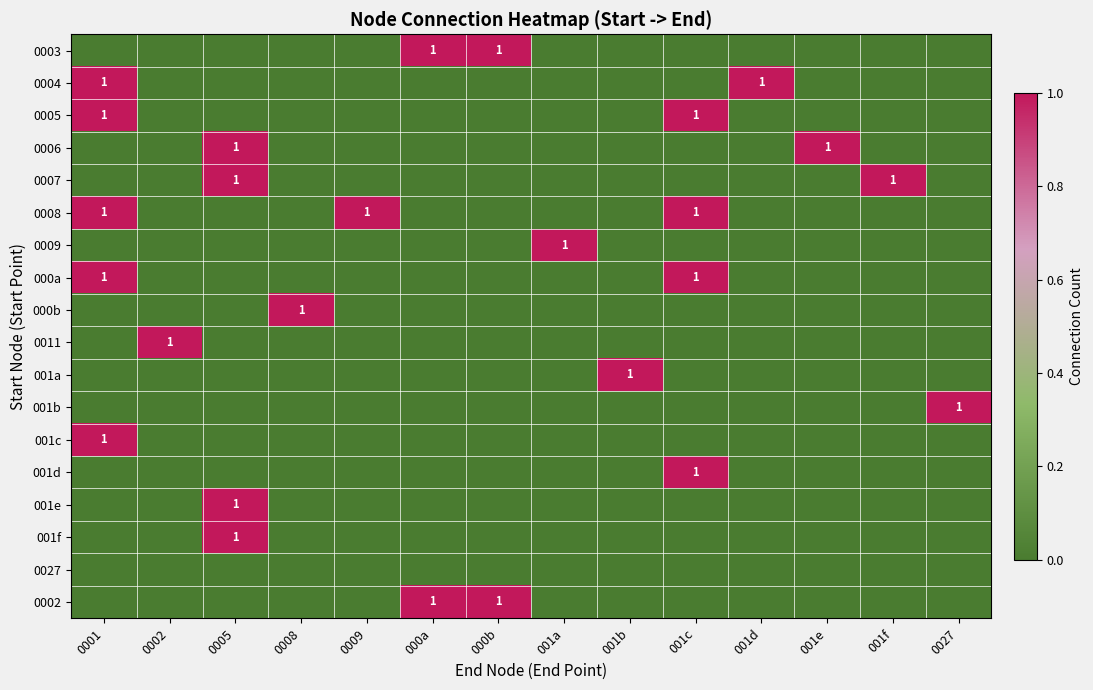

The value of 0008 at 001c is 2. True or false?

False